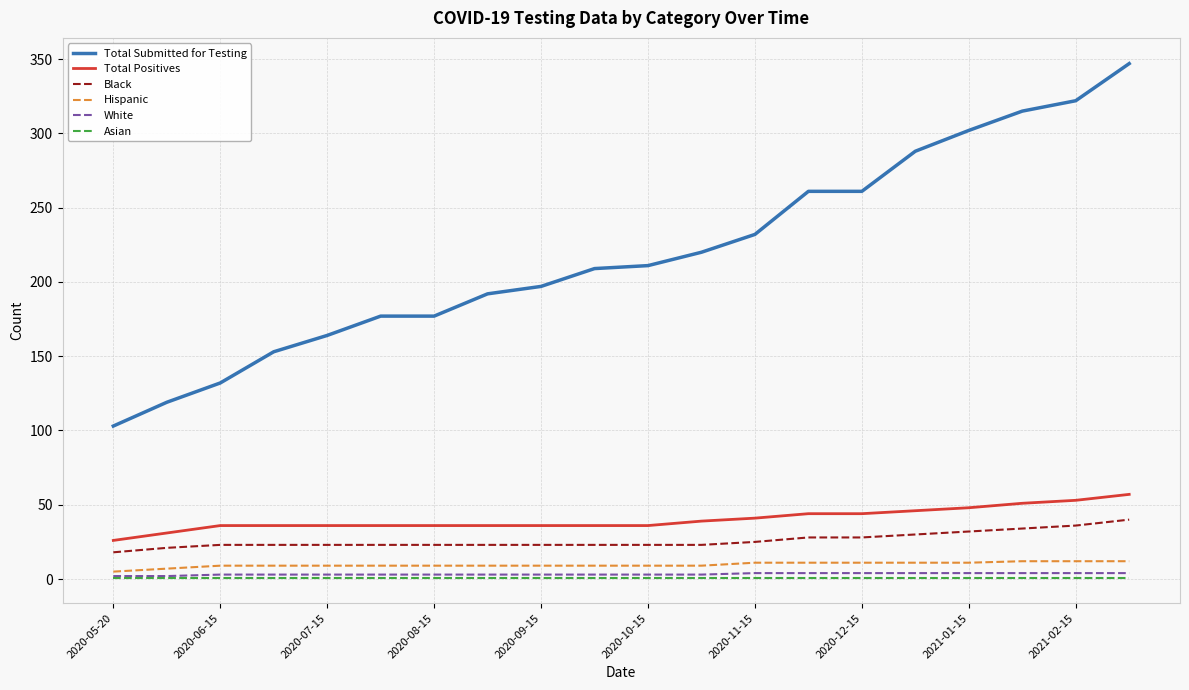

What is the difference between the maximum and minimum values in the Hispanic series?

7